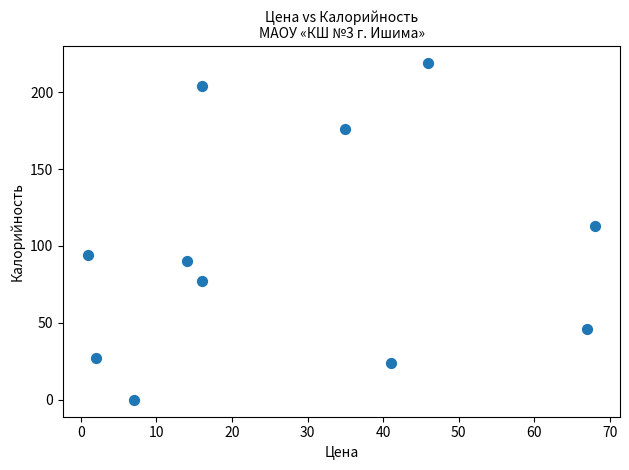

What Y value in the scatter plot is closest to 109?

113